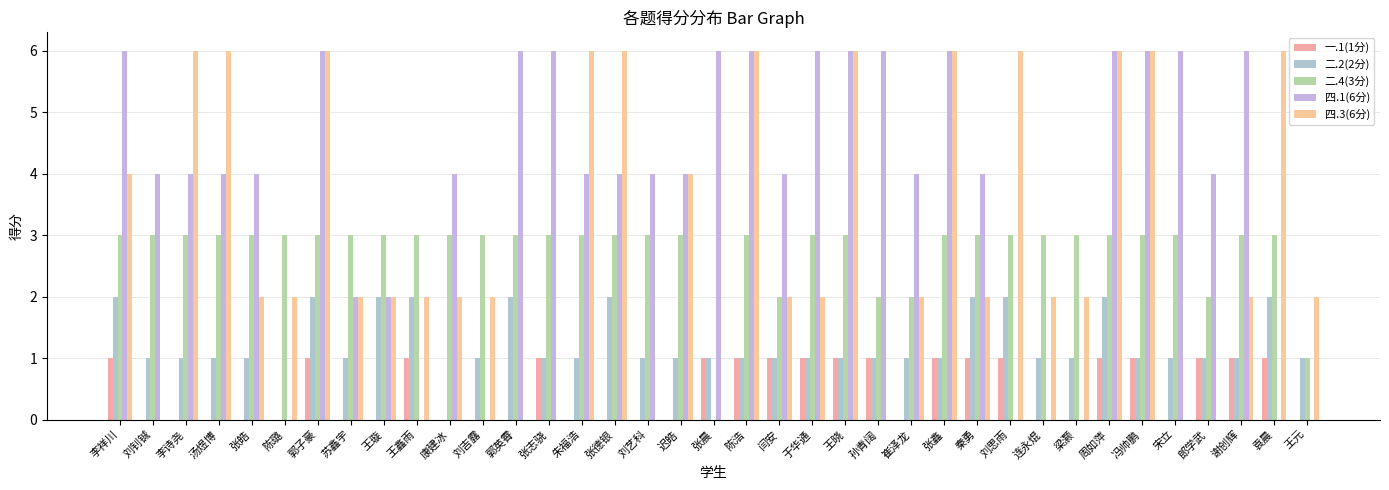

Reading left to right, list all the values displayed in this chart.

一.1(1分): 1	0	0	0	0	0	1	0	0	1	0	0	0	1	0	0	0	0	1	1	1	1	1	1	0	1	1	1	0	0	1	1	0	1	1	1	0
二.2(2分): 2	1	1	1	1	0	2	1	2	2	0	1	2	1	1	2	1	1	1	1	1	1	1	1	1	1	2	2	1	1	2	1	1	1	1	2	1
二.4(3分): 3	3	3	3	3	3	3	3	3	3	3	3	3	3	3	3	3	3	0	3	2	3	3	2	2	3	3	3	3	3	3	3	3	2	3	3	1
四.1(6分): 6	4	4	4	4	0	6	2	2	0	4	0	6	6	4	4	4	4	6	6	4	6	6	6	4	6	4	0	0	0	6	6	6	4	6	0	0
四.3(6分): 4	0	6	6	2	2	6	2	2	2	2	2	0	0	6	6	0	4	0	6	2	2	6	0	2	6	2	6	2	2	6	6	0	0	2	6	2